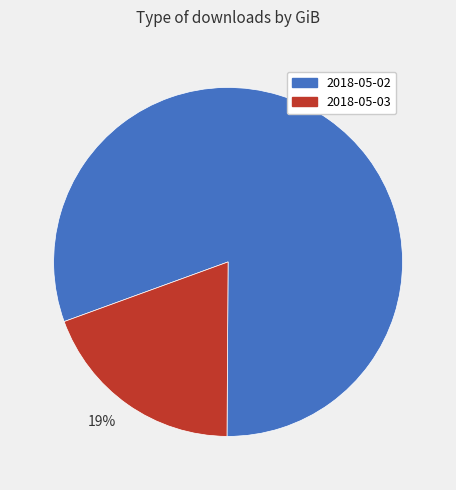

To the nearest percent, what is the combined percentage of 81% and 19%?

100%